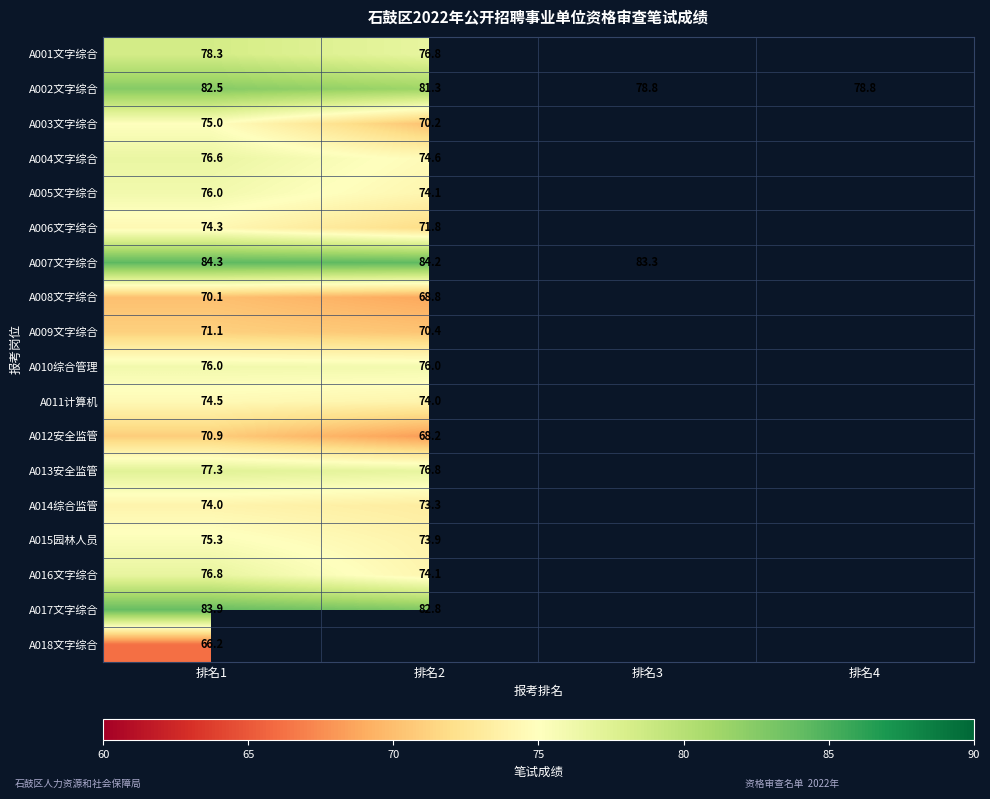

True or false: A017文字综合 has a value of 82.8 at 排名2.

True